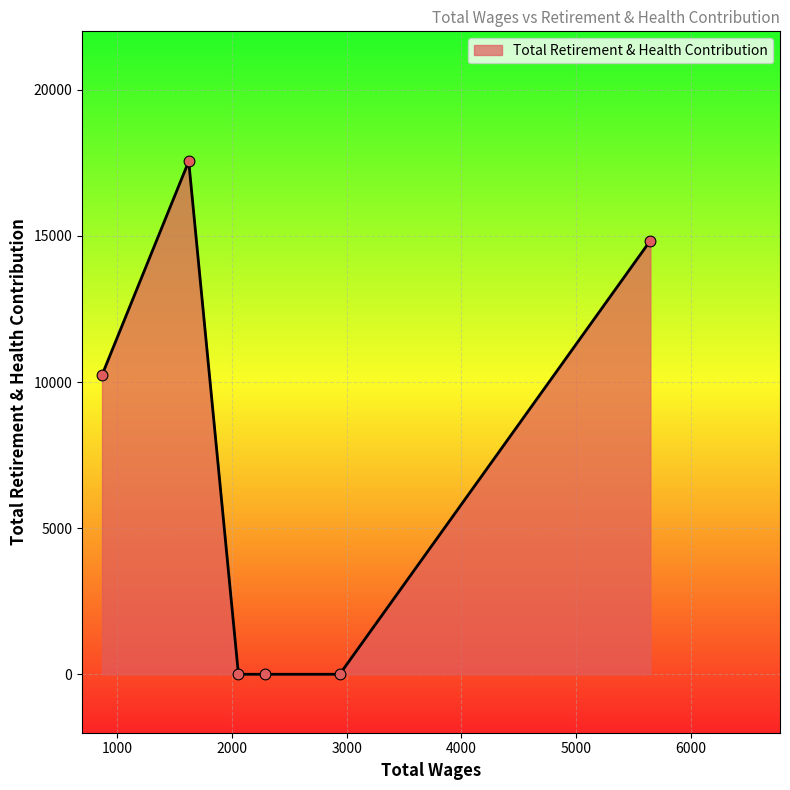

What is the greatest value displayed?

17550